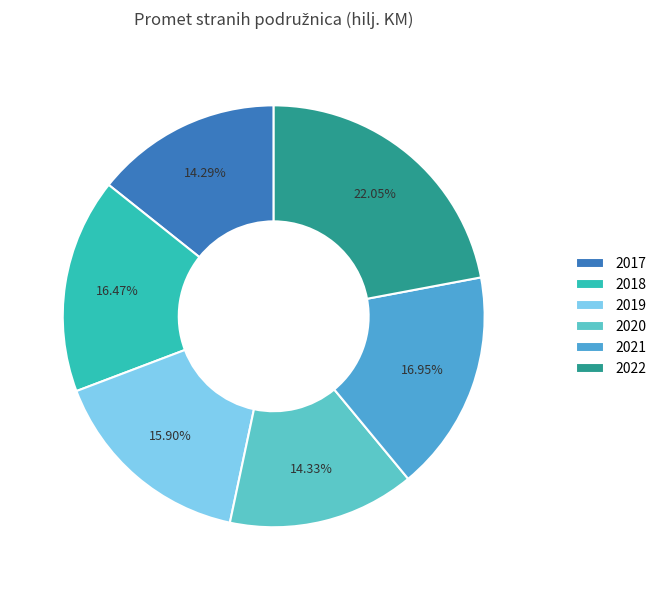

What is the smallest slice in the pie chart?

2017